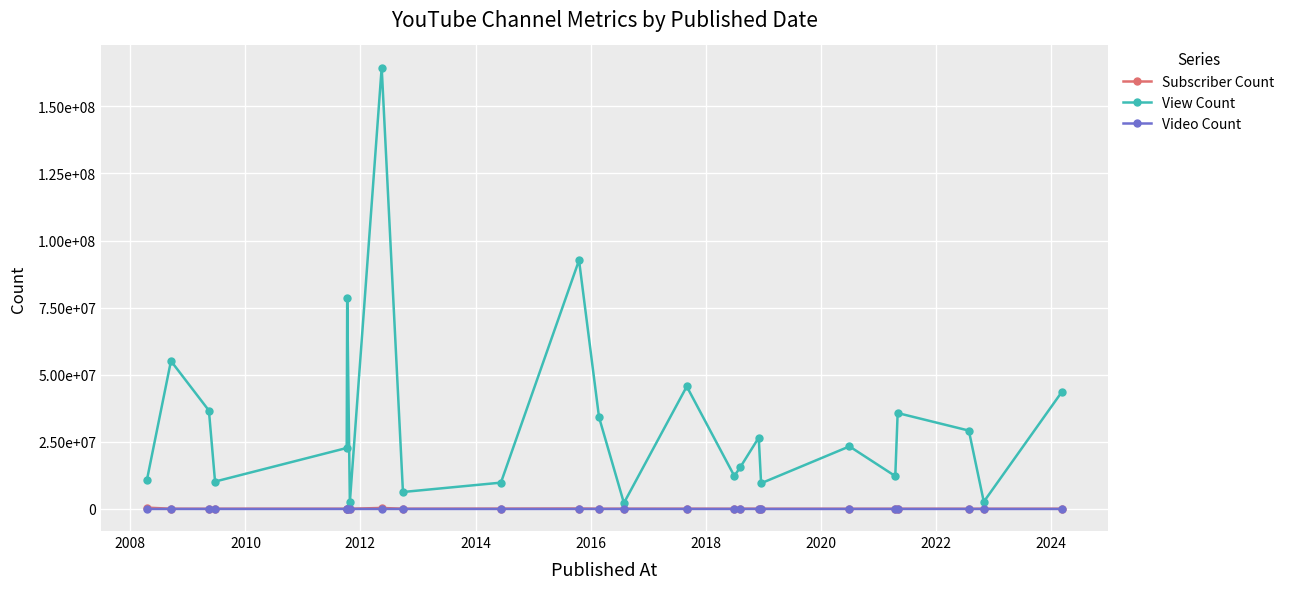

What are all the series names shown in the legend?

Subscriber Count, View Count, Video Count